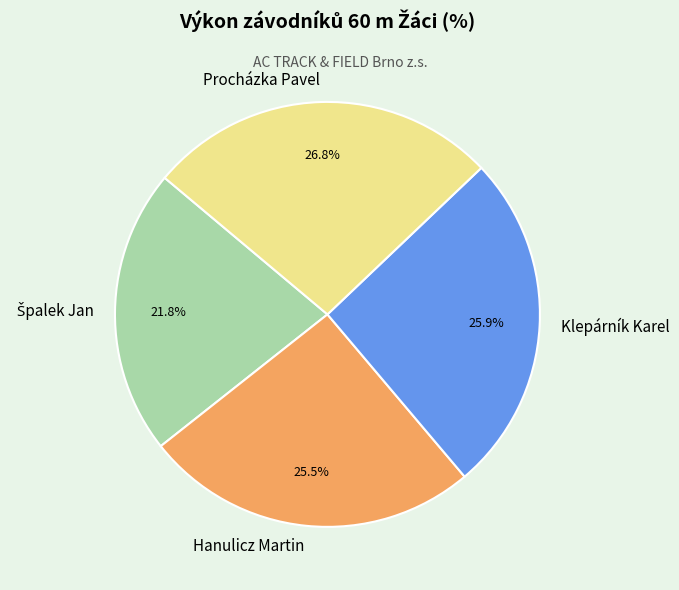

How many slices are in this pie chart?

4